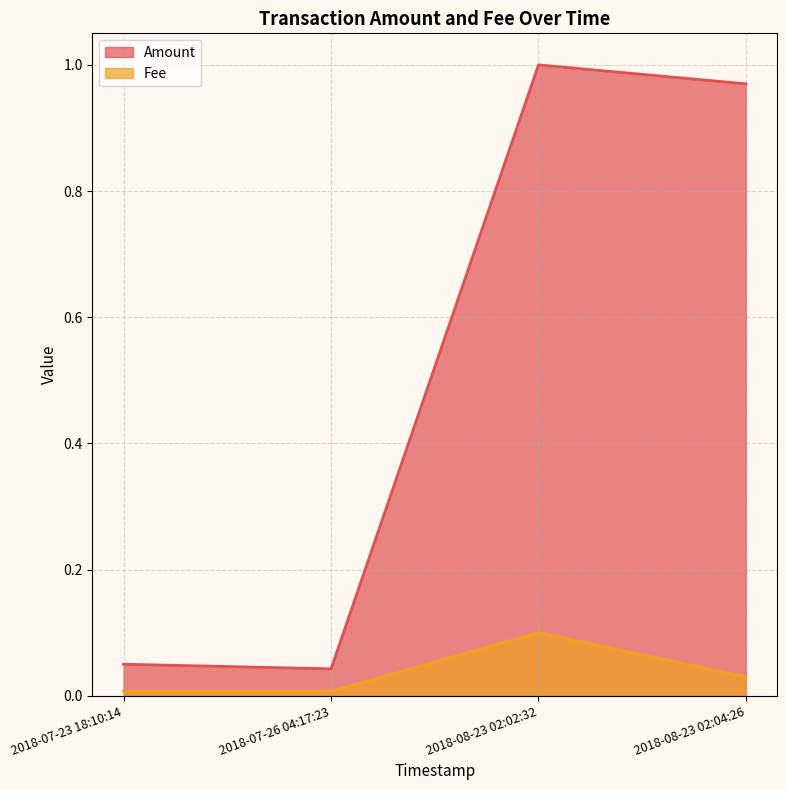

At which category does the chart reach its peak across all series?

2018-08-23 02:02:32